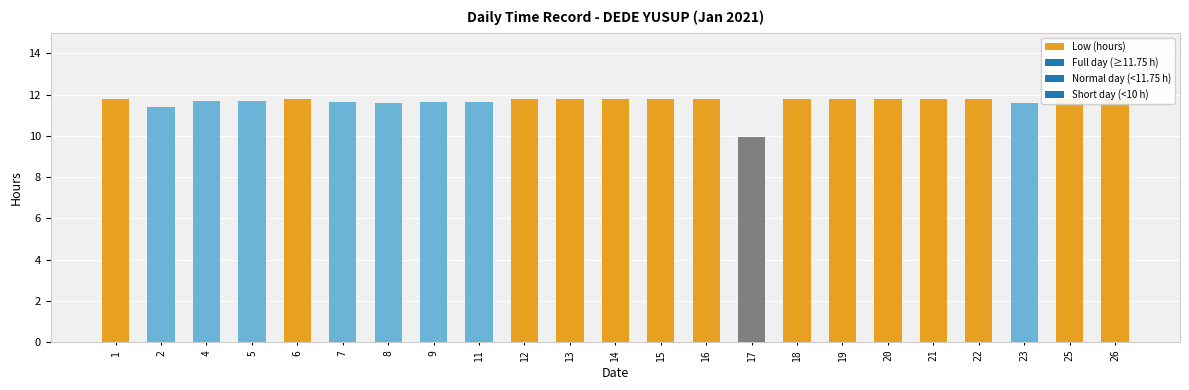

Is it true that the value at 23 is 11.6?

True